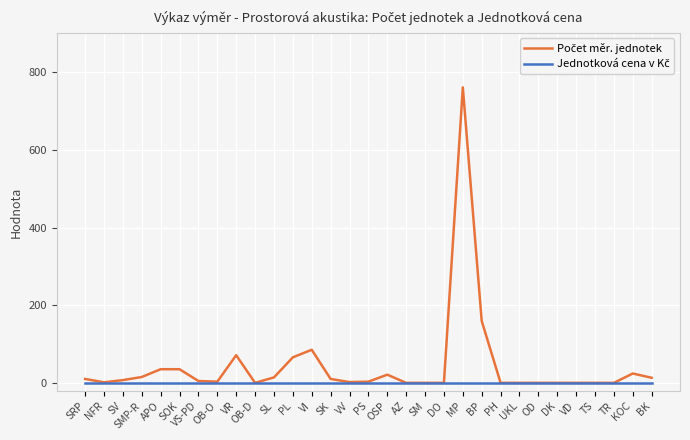

What is the label of the 15th point from the right?

OSP